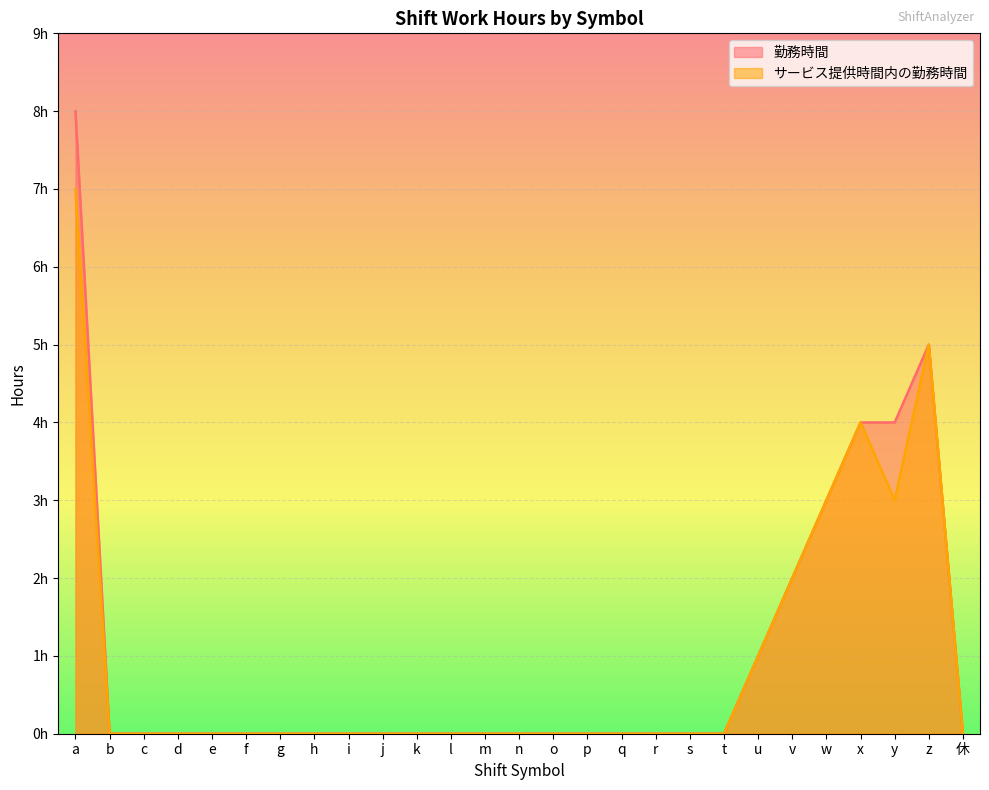

Between c and s, which series saw the biggest shift?

勤務時間